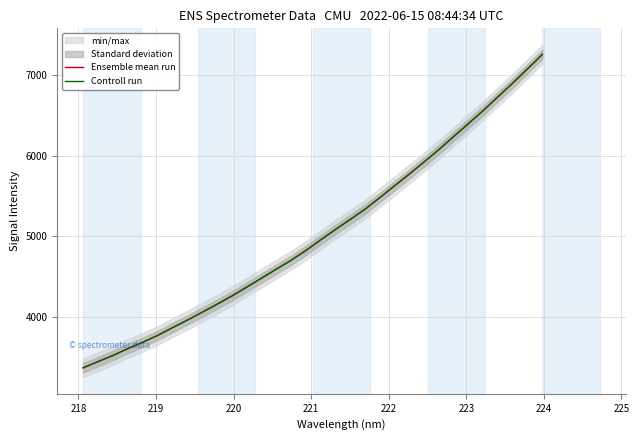

True or false: Controll run and Ensemble mean run intersect in this chart.

False